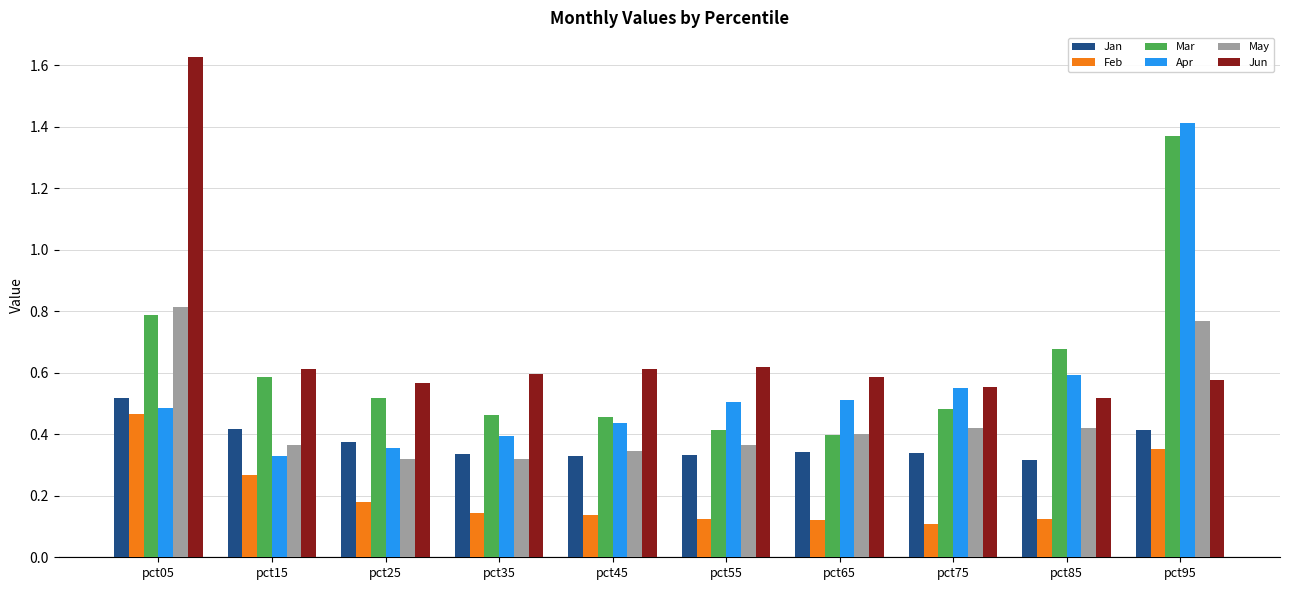

Between pct05 and pct65, which series saw the biggest shift?

Jun